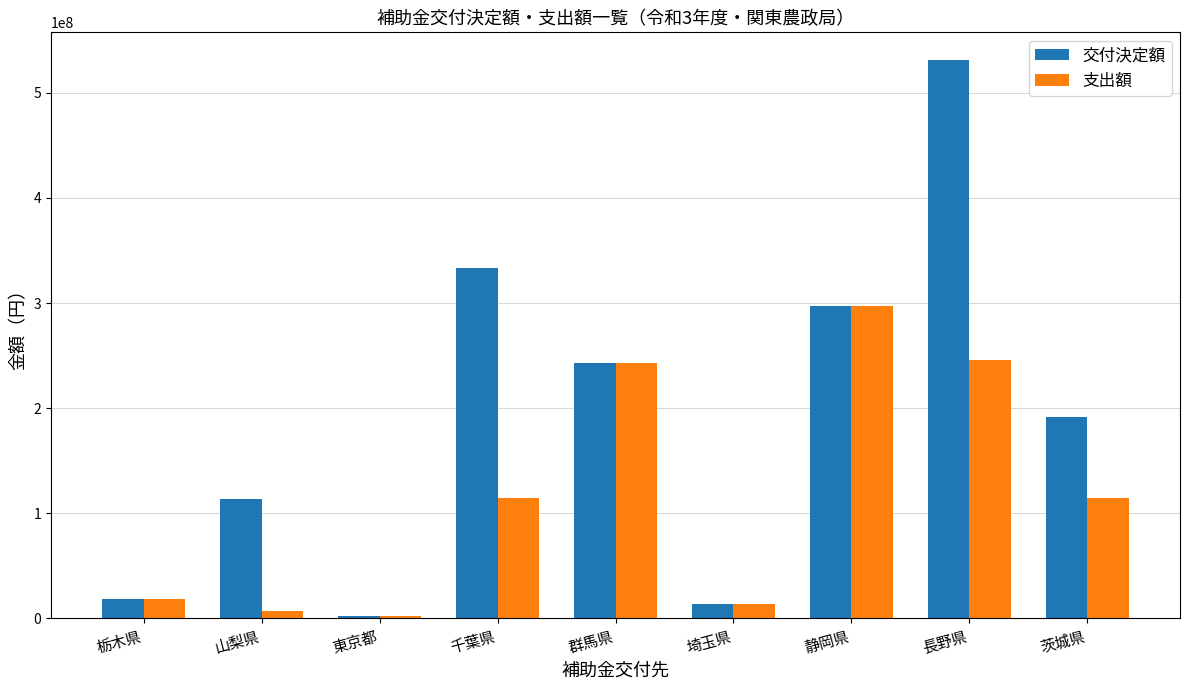

What is the total value across all series at 栃木県?

37279602